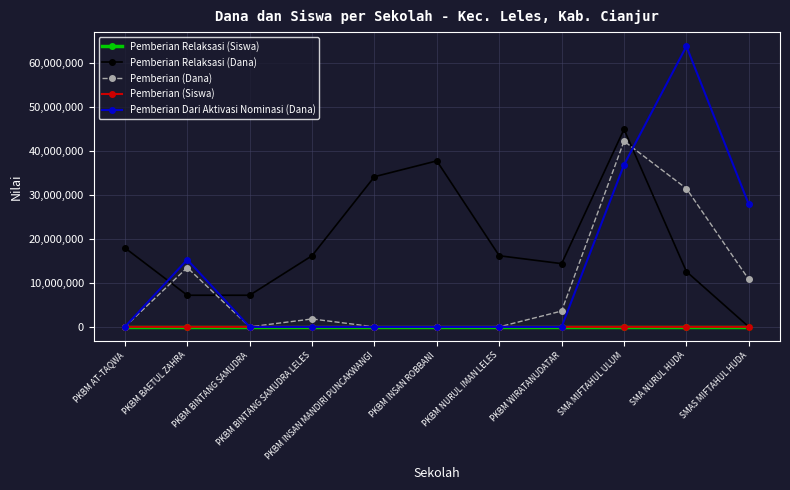

Between which two adjacent categories do Pemberian Dari Aktivasi Nominasi (Dana) and Pemberian Relaksasi (Dana) first intersect?

PKBM AT-TAQWA and PKBM BAETUL ZAHRA